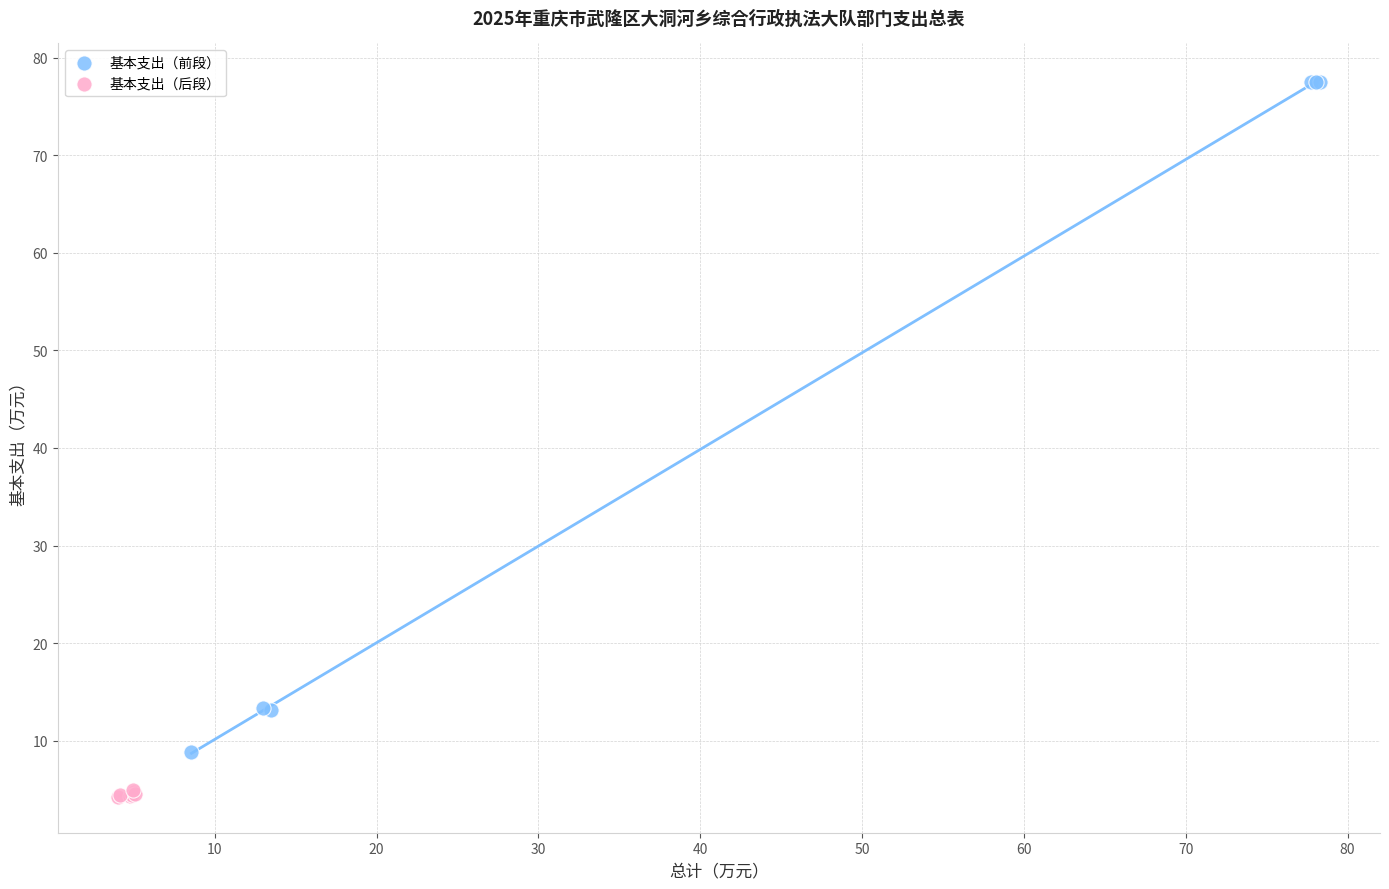

What are all the series names shown in the legend?

基本支出（前段）, 基本支出（后段）